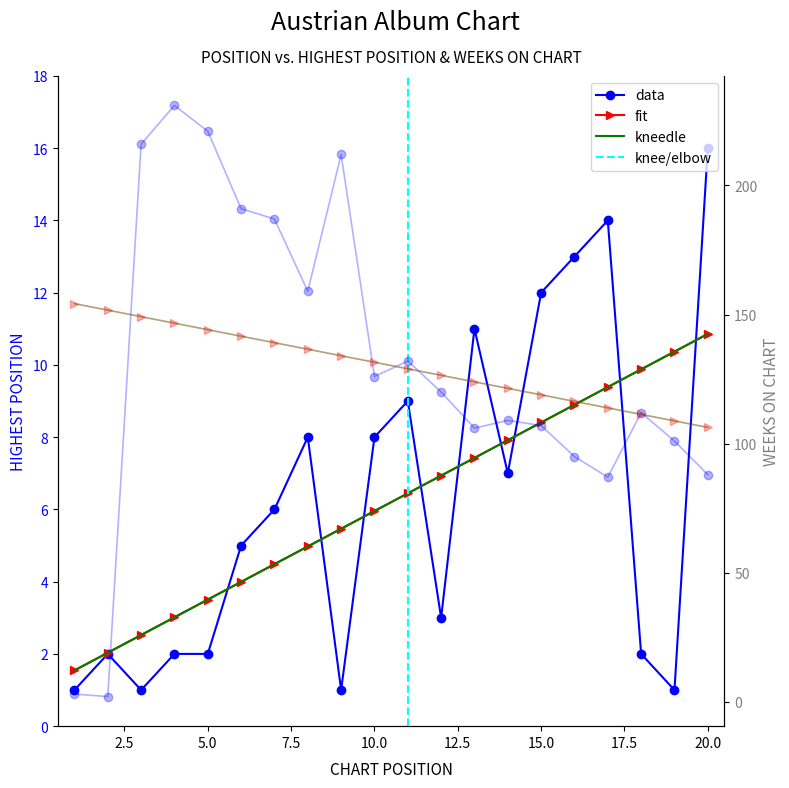

Rank the categories by Weeks on Chart value from highest to lowest.

4, 5, 3, 9, 6, 7, 8, 11, 10, 12, 18, 14, 15, 13, 19, 16, 20, 17, 1, 2